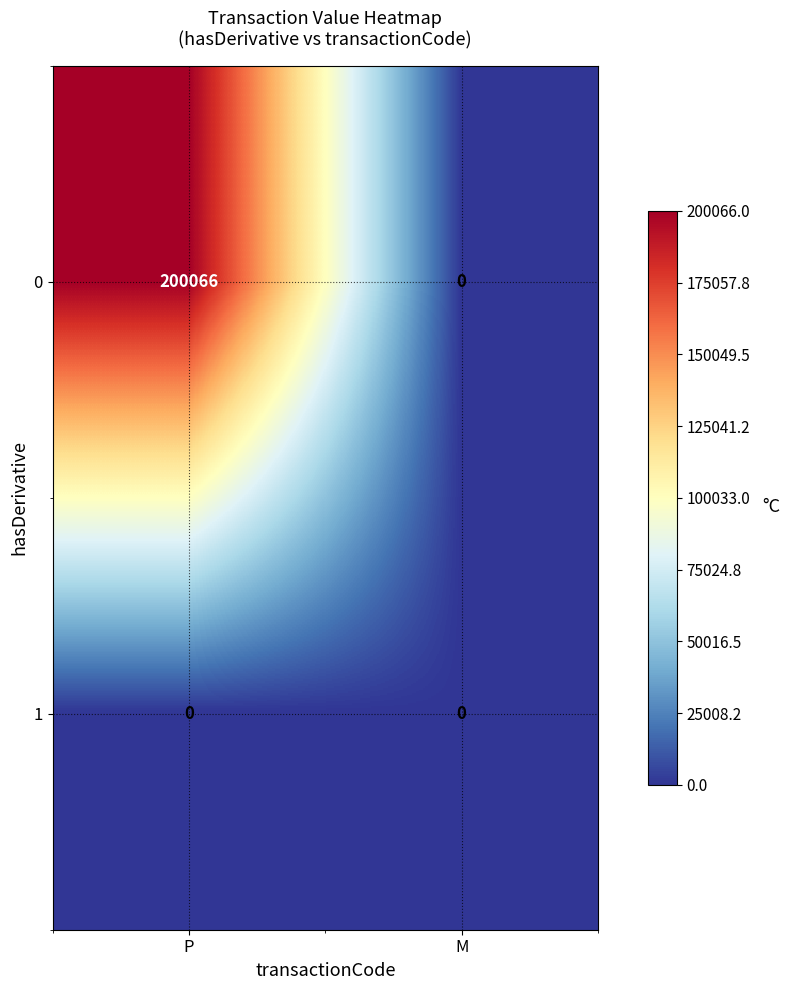

Which series has the largest total across all categories?

0